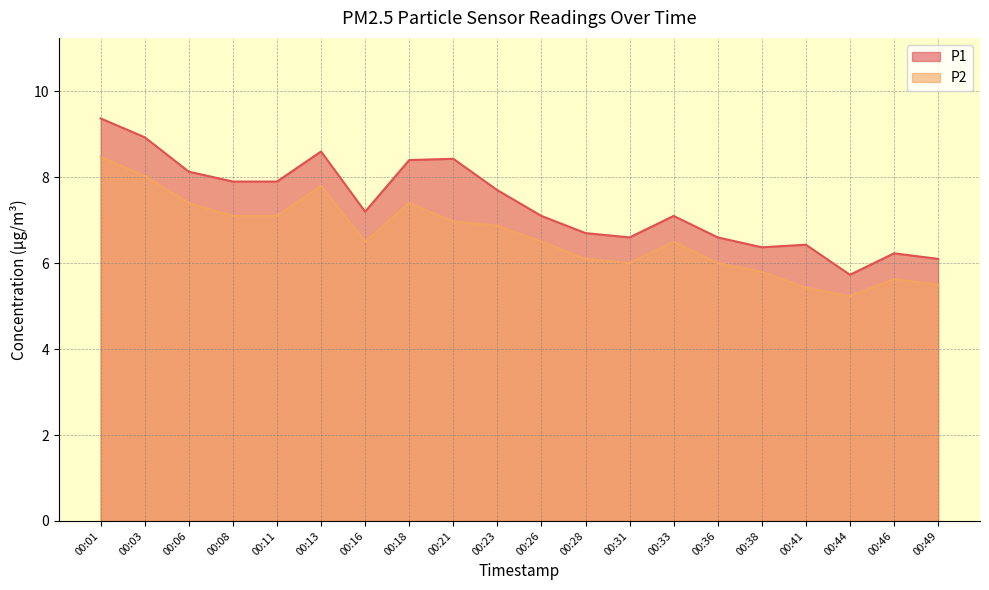

What are all the series names shown in the legend?

P1, P2